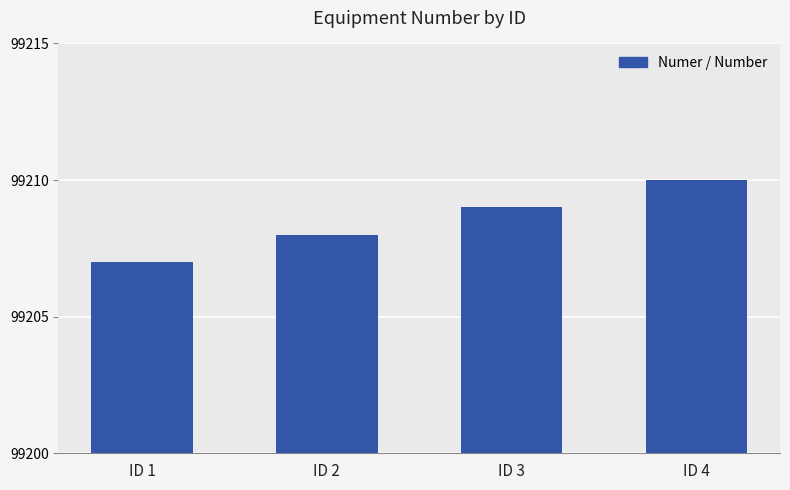

What is the approximate value at ID 4?

99210